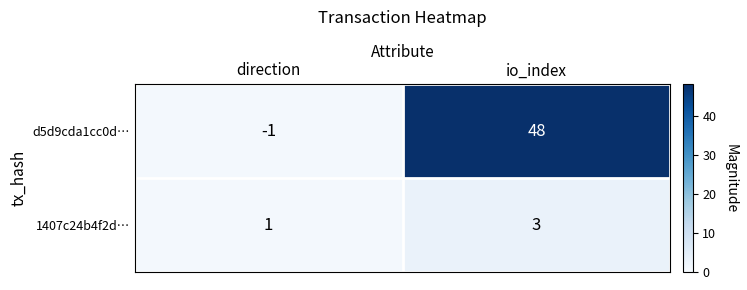

Between direction and io_index, which series saw the biggest shift?

d5d9cda1cc0d…